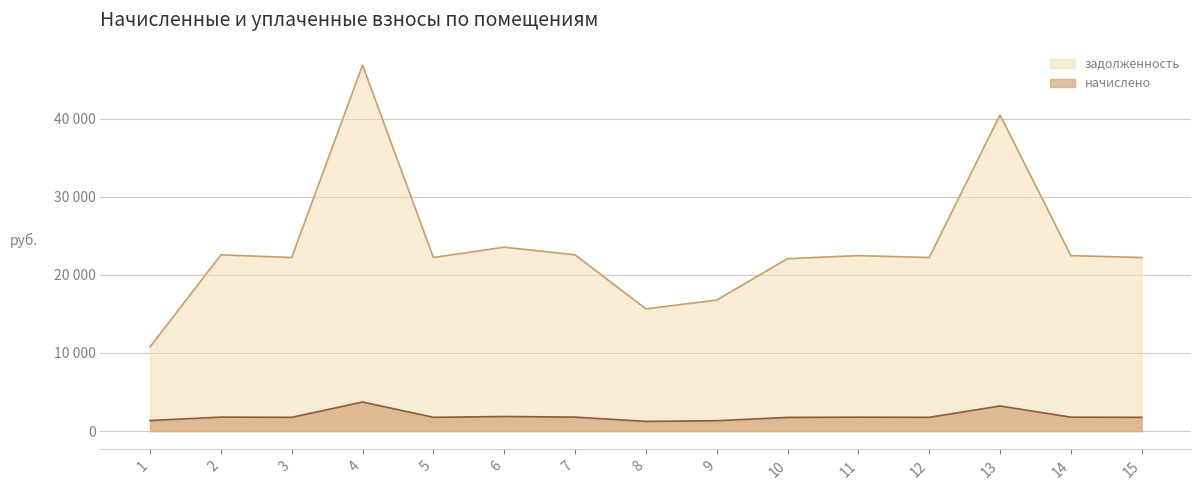

True or false: задолженность has more than 1 points higher than both neighbors.

True